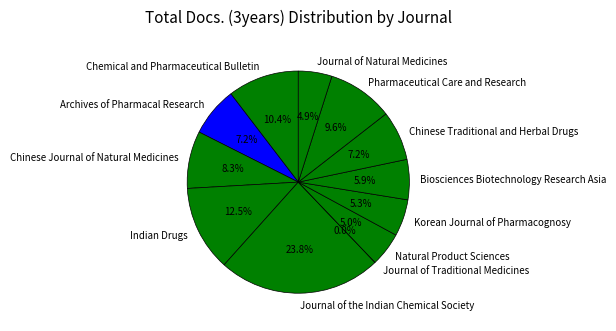

How much of the chart is everything except Chinese Journal of Natural Medicines?

91.7%